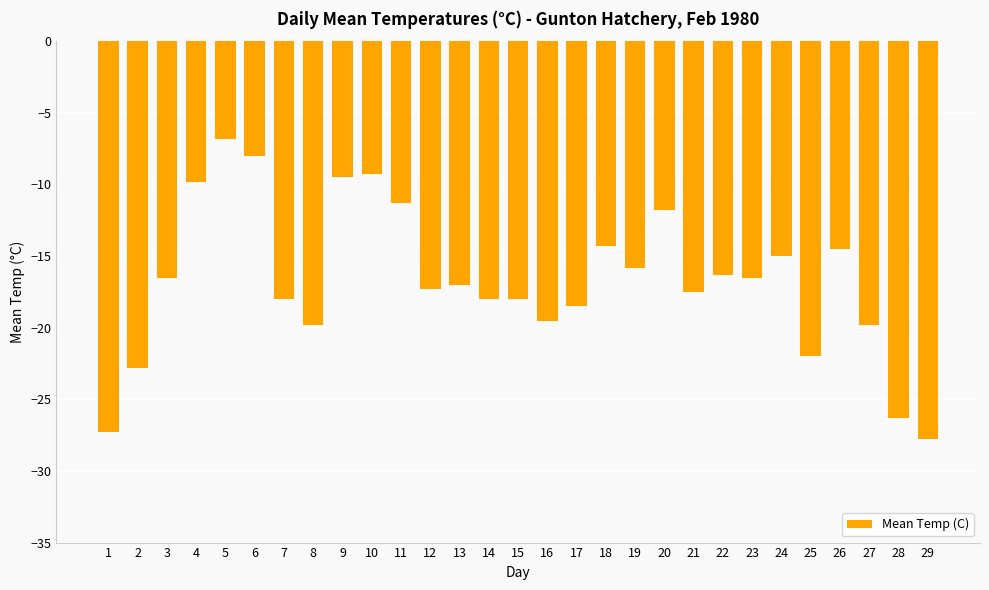

What is the difference between the maximum and minimum values?

21.0